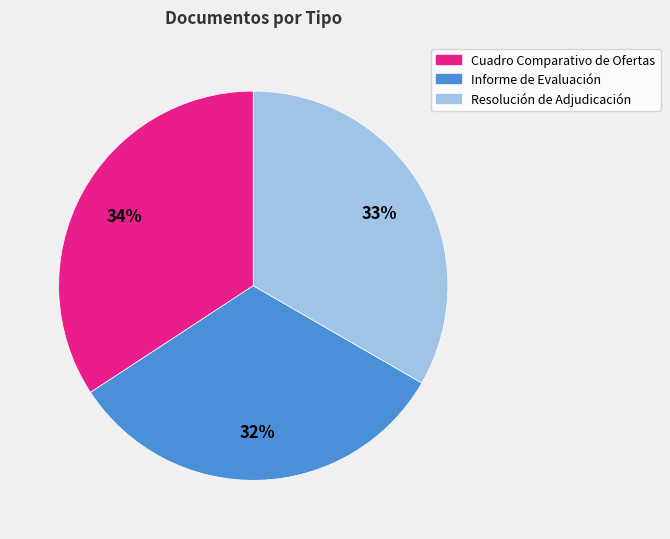

Approximately how many times larger is the value at Resolución de Adjudicación compared to Cuadro Comparativo de Ofertas?

1.0